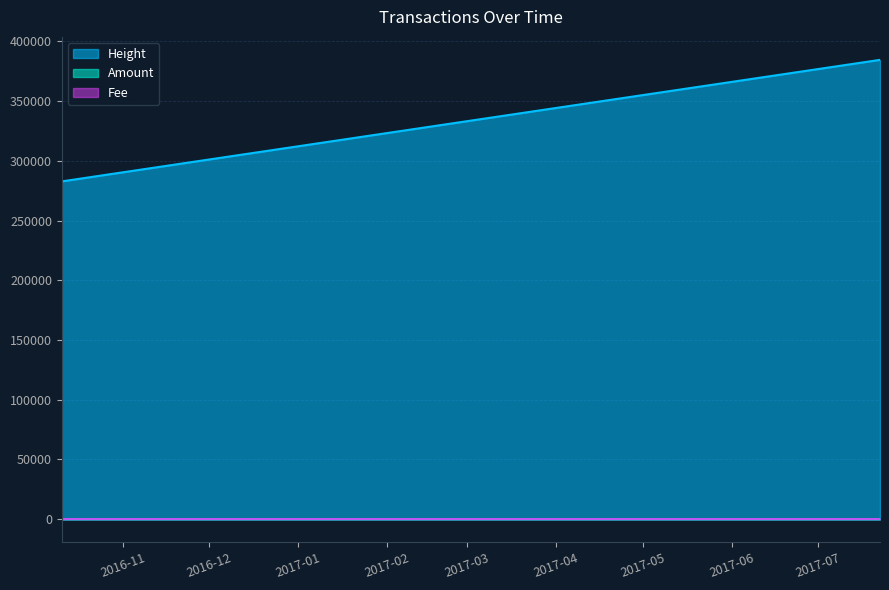

How many categories are shown in the chart?

13